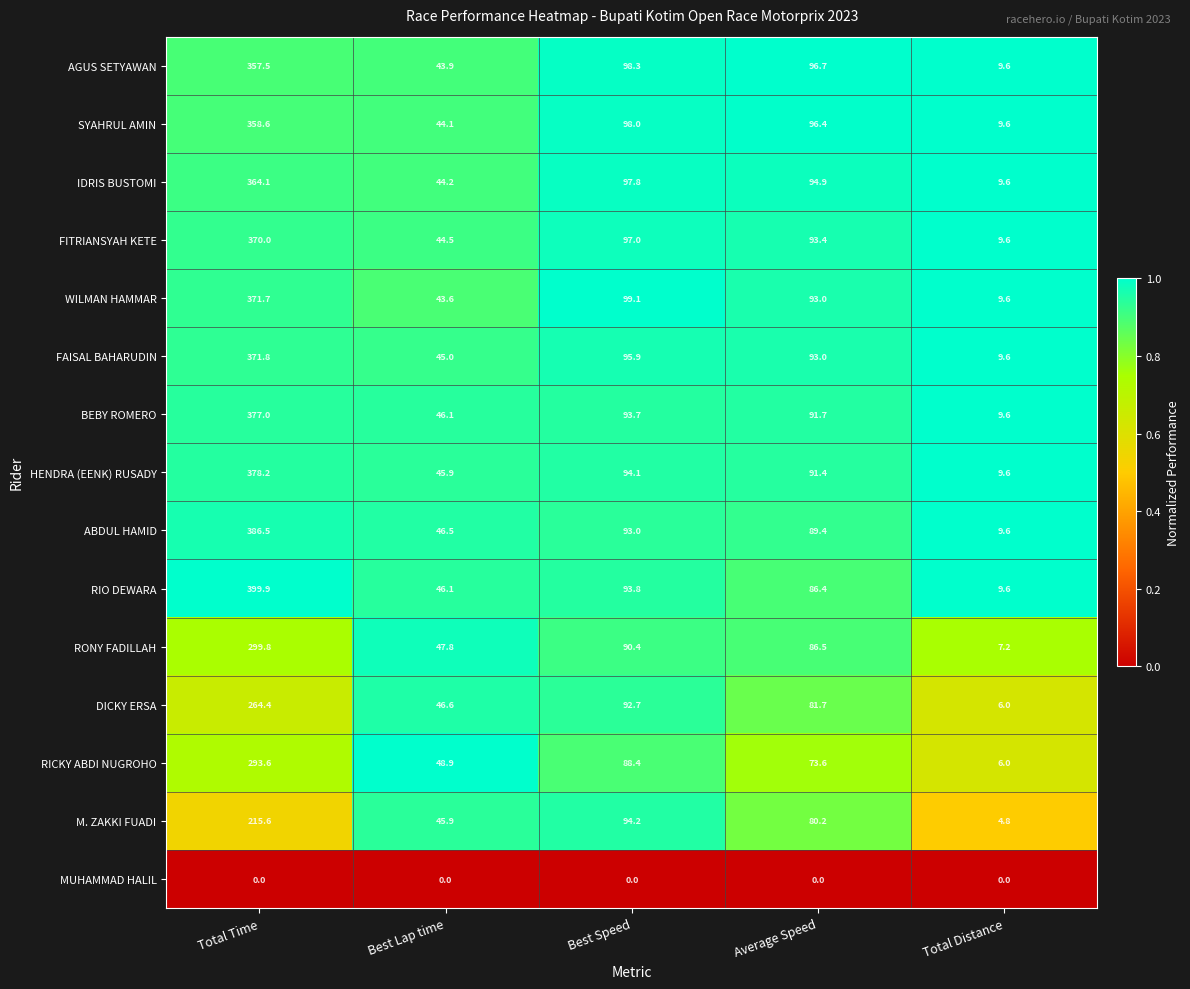

Between Best Lap time and Best Speed, which series saw the biggest shift?

WILMAN HAMMAR